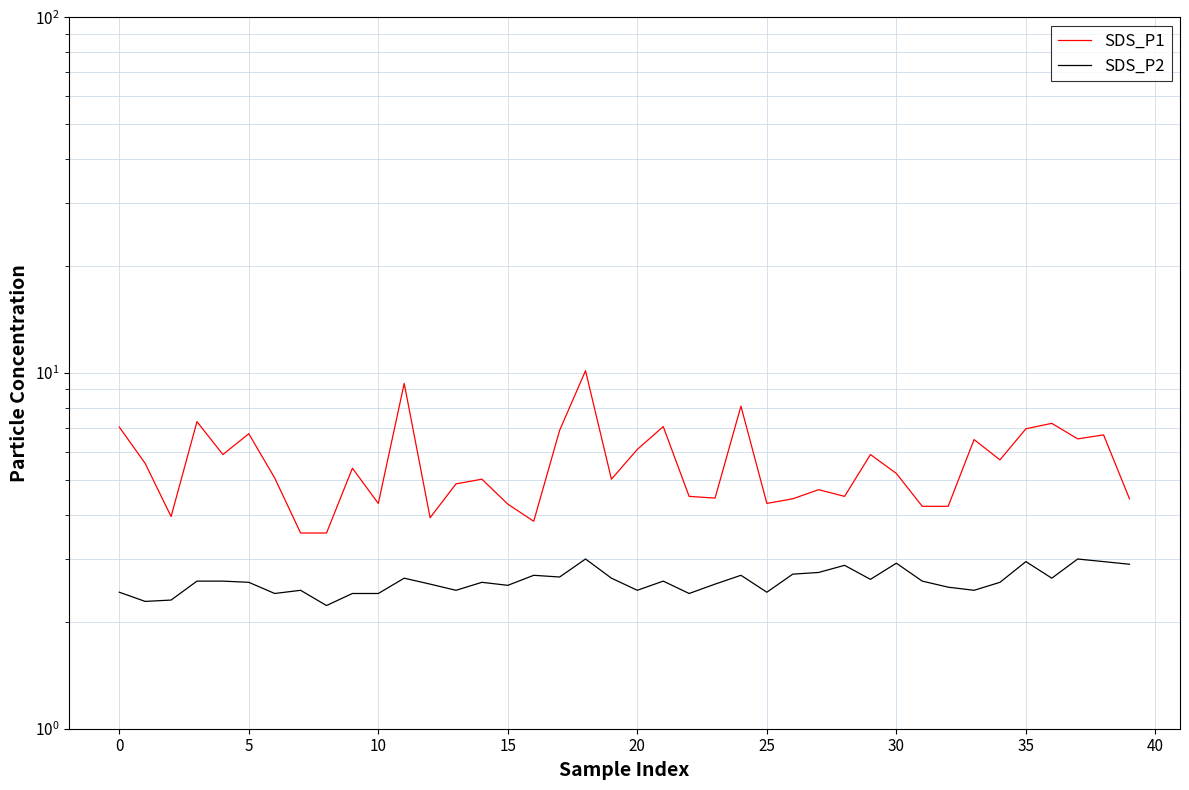

How many lines are shown in the chart?

2